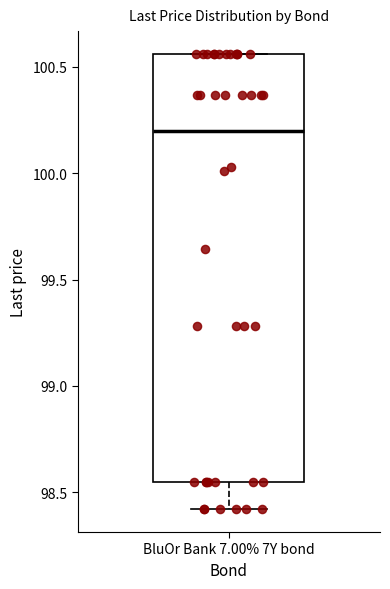

Read this box plot against the y-axis: the position of the median line, the range covered by the box, and the ends of both whiskers. The values are not printed on the chart, so give them approximately, as read against the axis.

median 100.20, box 98.55 to 100.55, whiskers 98.40 to 100.55